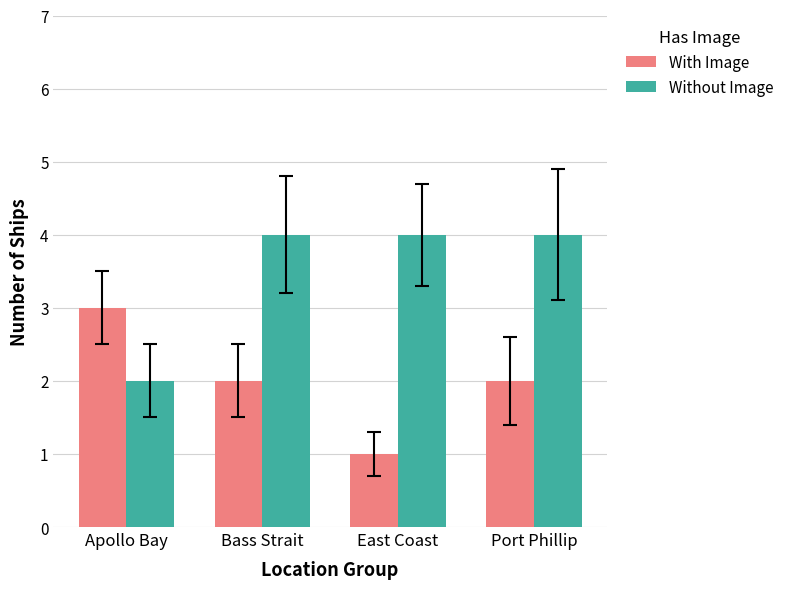

Does the chart contain stacked bars?

No